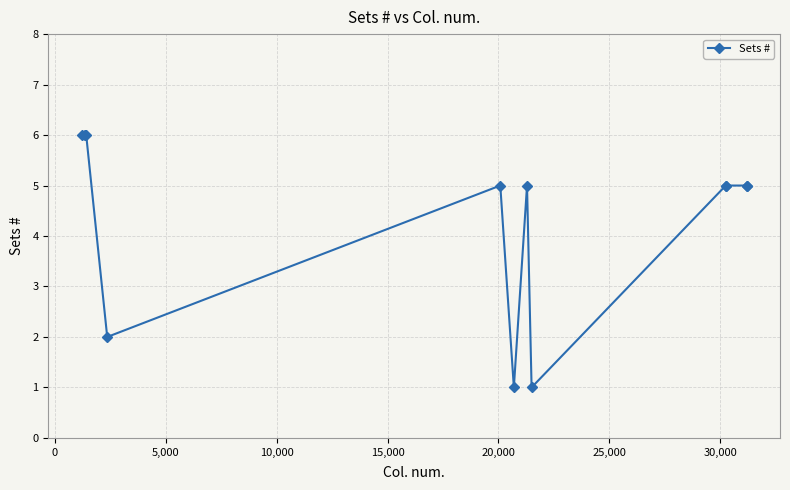

What is the average value?

4